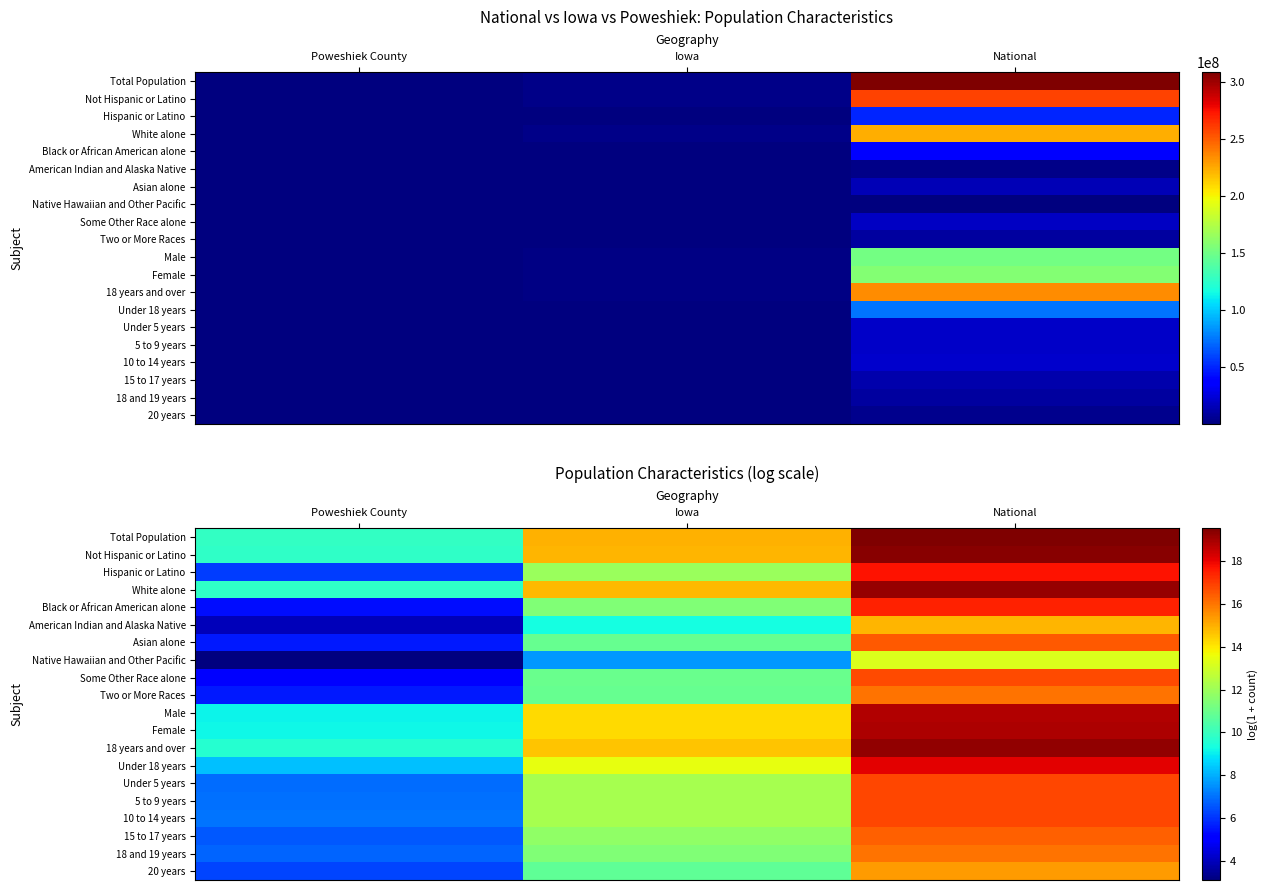

Which series has the largest total across all categories?

Total Population